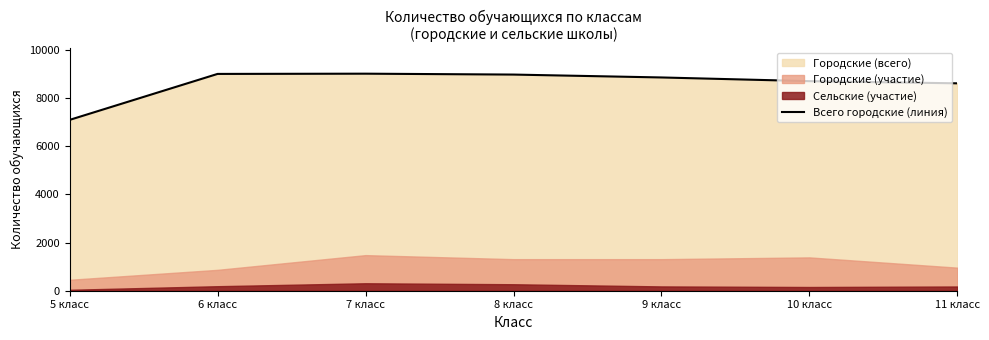

What is the change in value from 8 класс to 9 класс?

-120